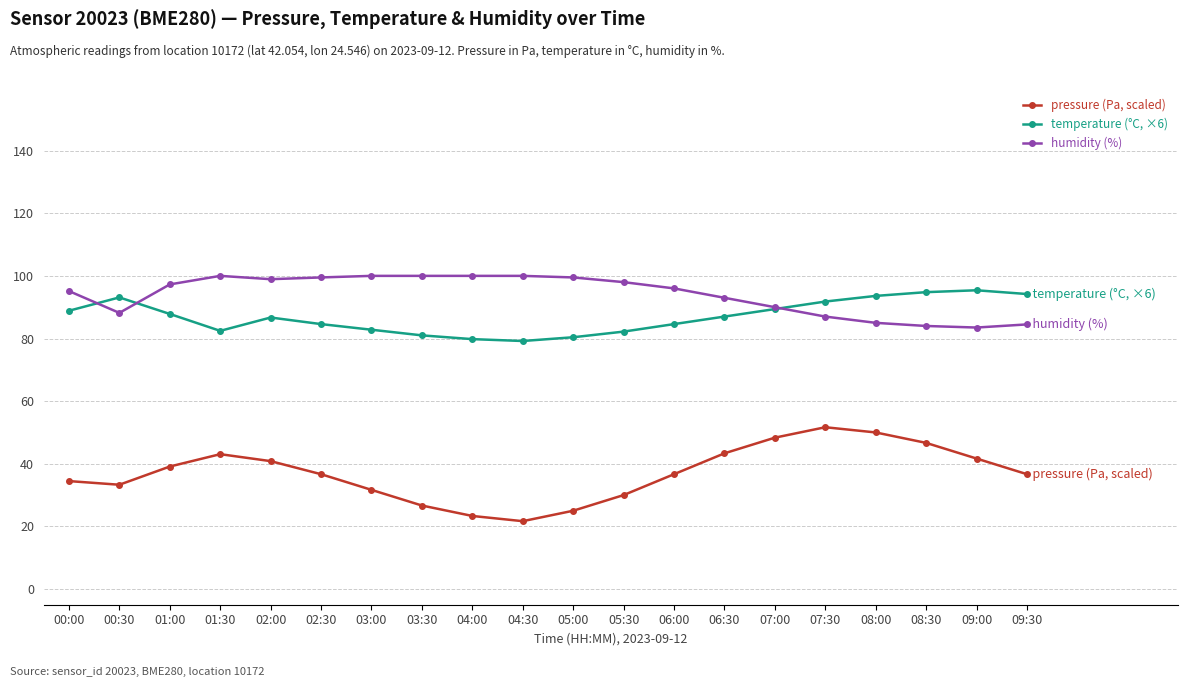

How many series are shown in this chart?

3